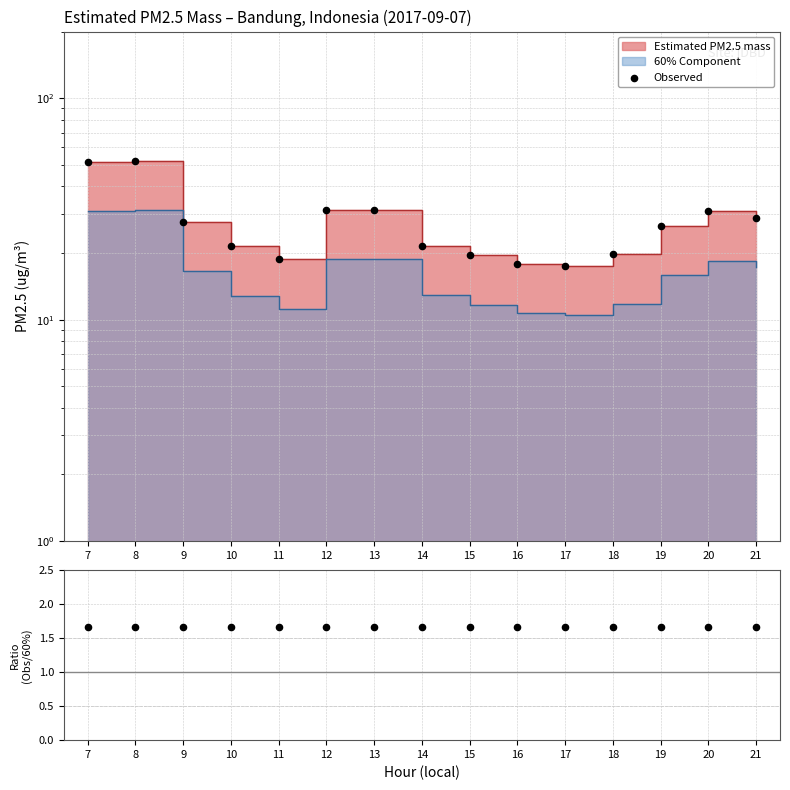

Which series has the largest total across all categories?

Observed